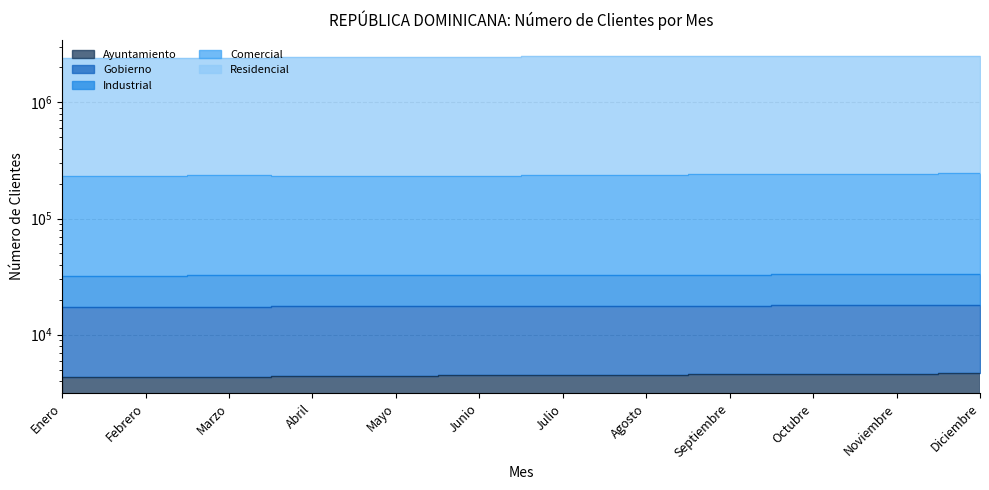

Read the Ayuntamiento value at Enero, to the nearest 10.

4300